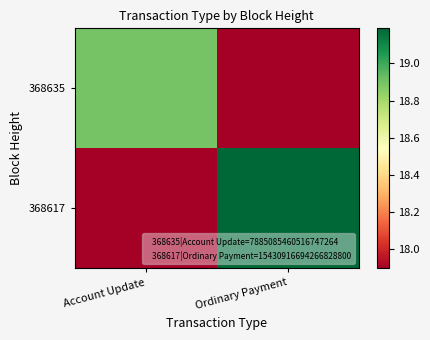

What is the maximum value shown in the chart?

19.2